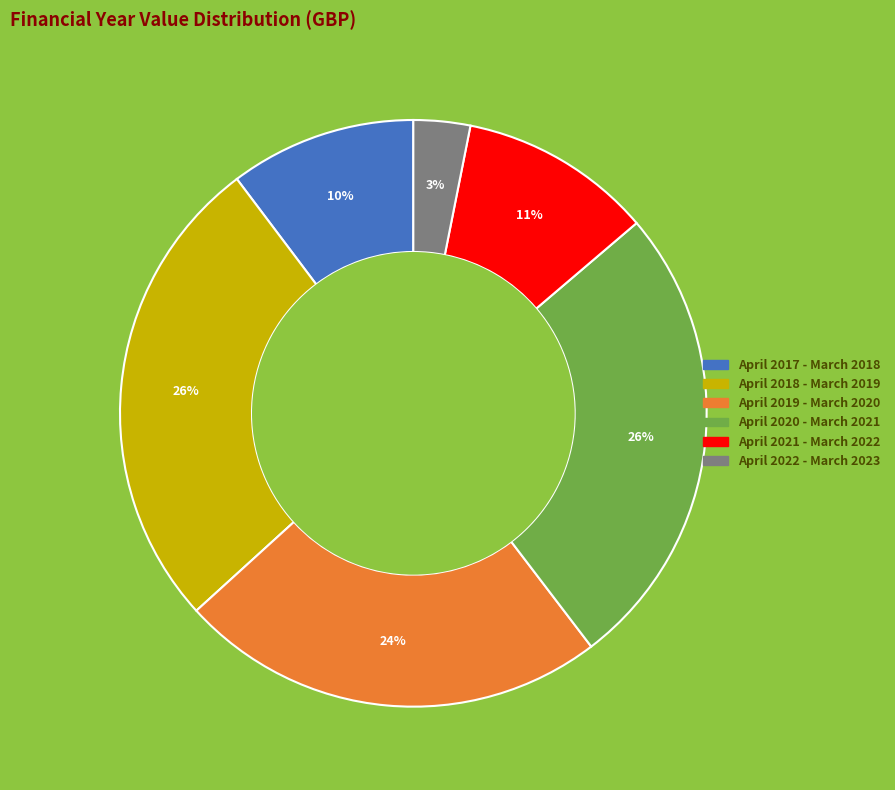

Which category has the smallest portion of the pie?

April 2022 - March 2023